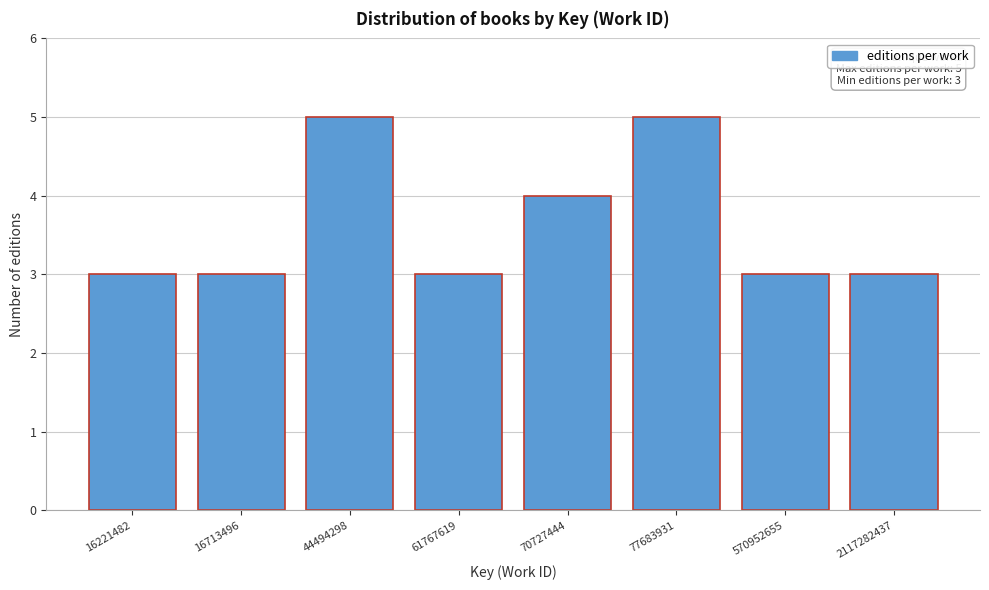

Reading left to right, extract all data points from this chart.

3	3	5	3	4	5	3	3